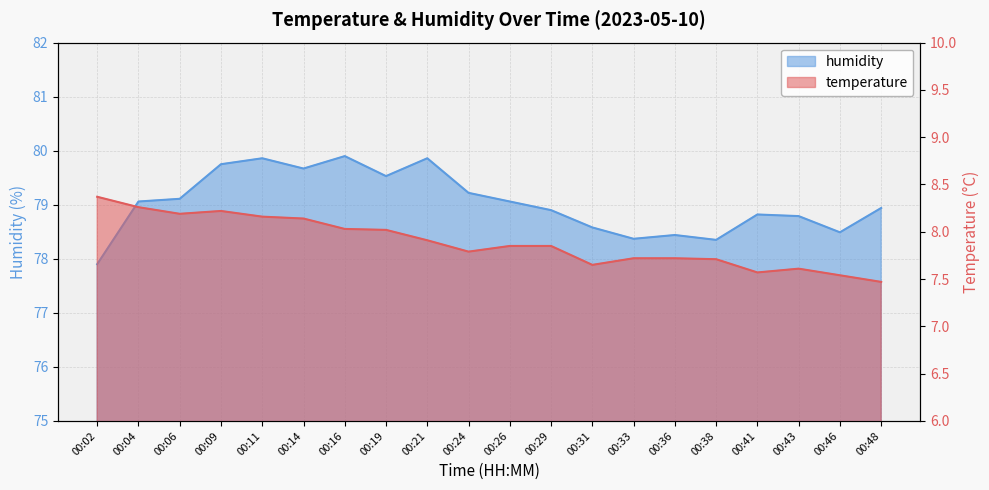

List the series in order of their overall mean, highest first.

humidity, temperature